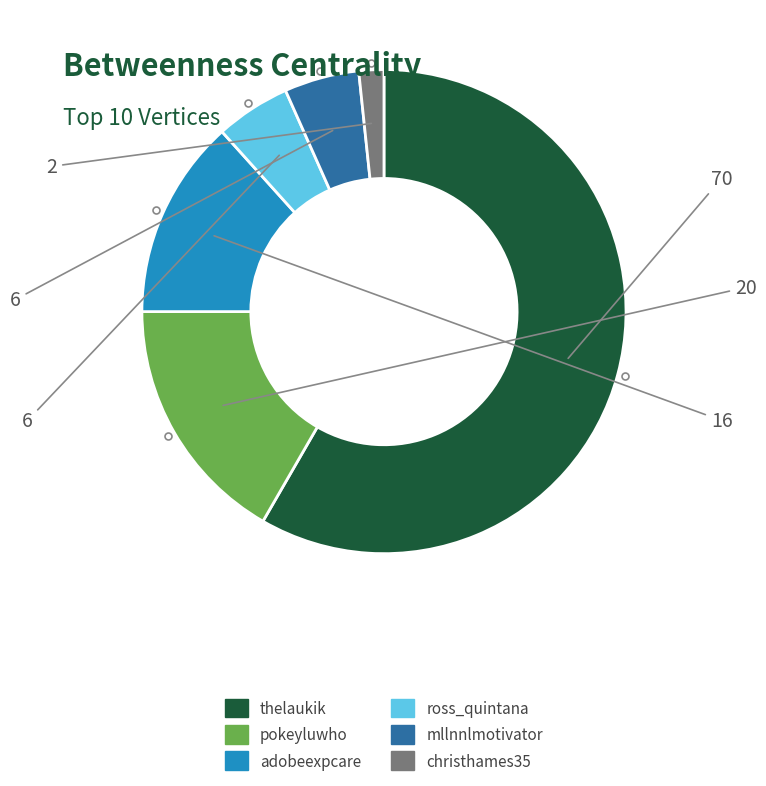

Do ross_quintana and adobeexpcare together represent more than half of the pie?

No